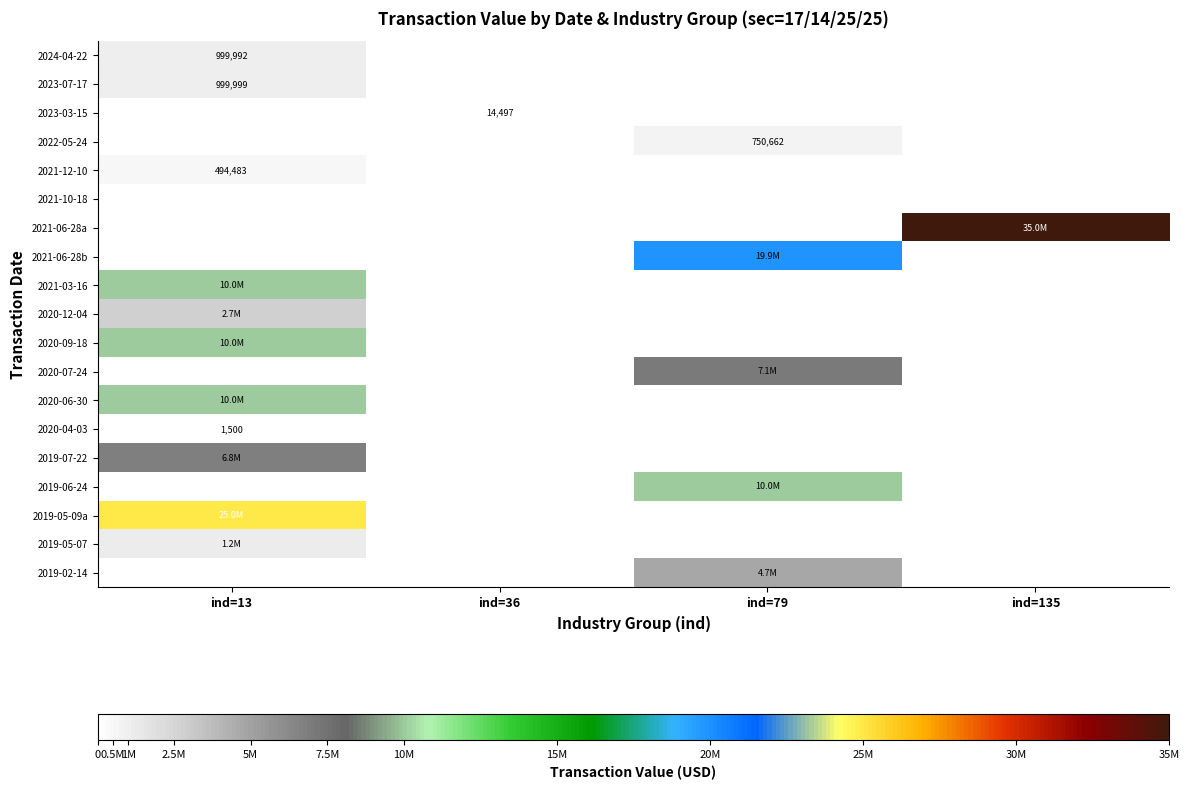

Which label corresponds to the largest value in the chart?

ind=135